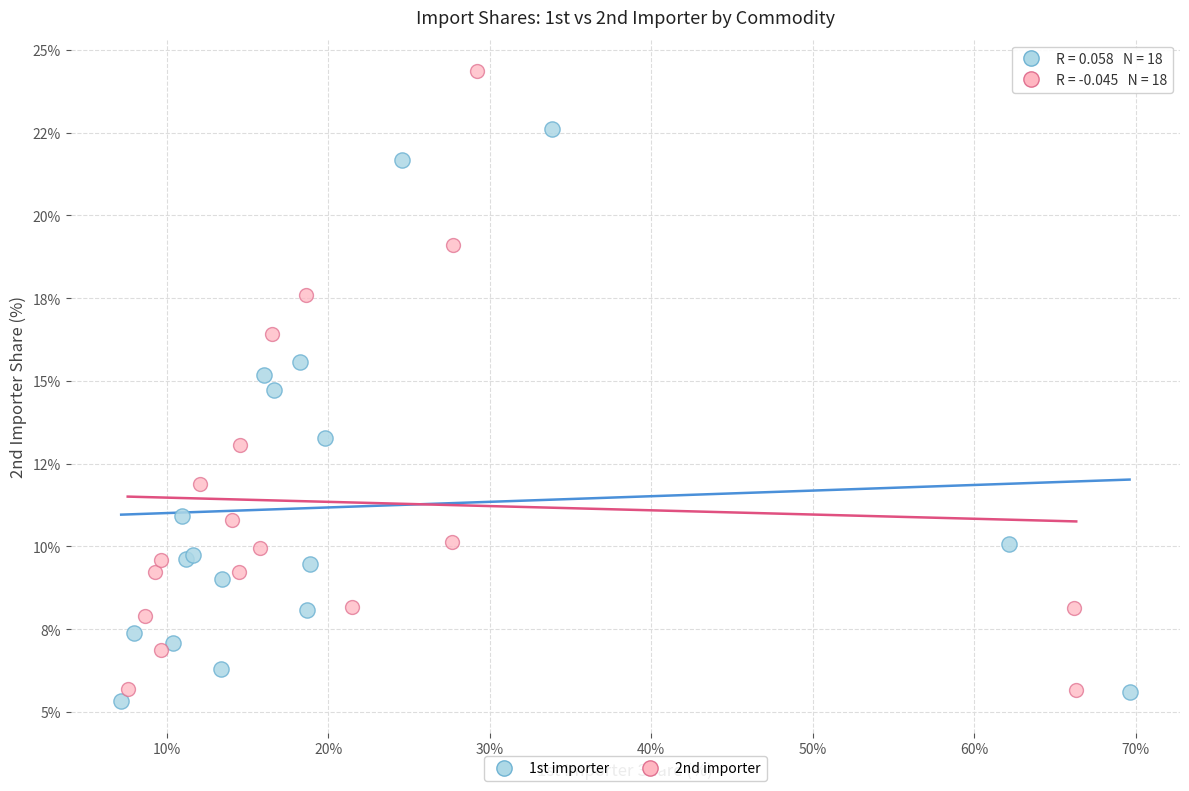

What are all the series names shown in the legend?

1st importer, 2nd importer